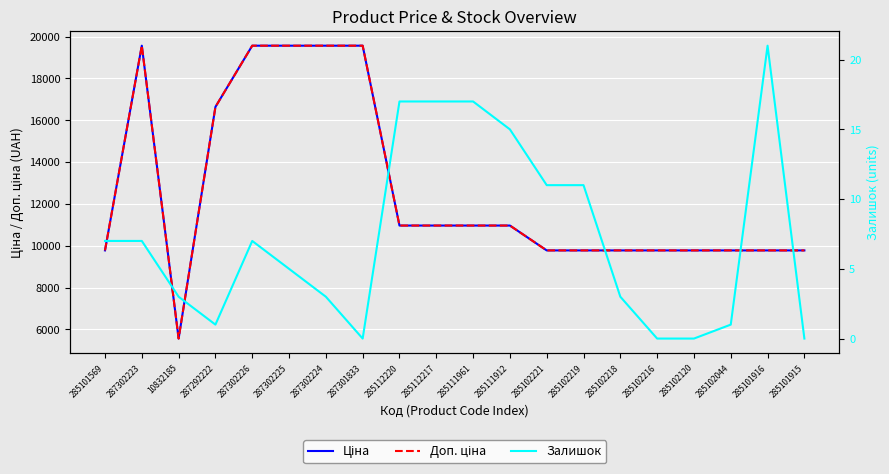

What are all the series names shown in the legend?

Ціна, Доп. ціна, Залишок